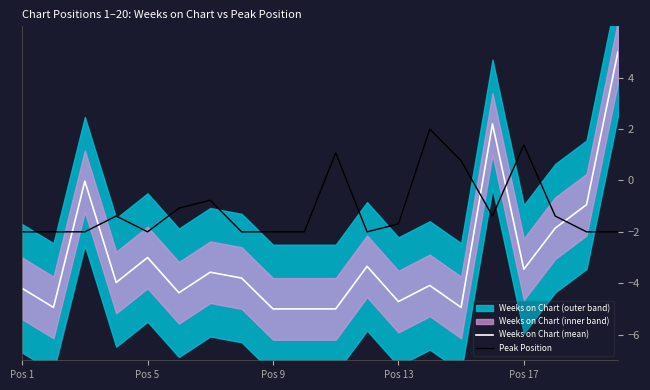

What is the minimum value for Peak Position?

-2.0